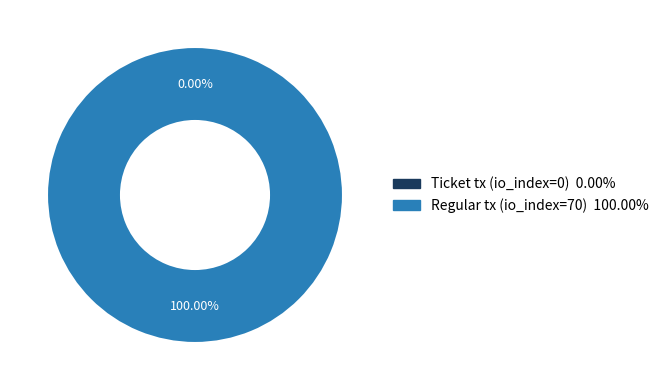

Which slice is the smallest?

Ticket tx (io_index=0)